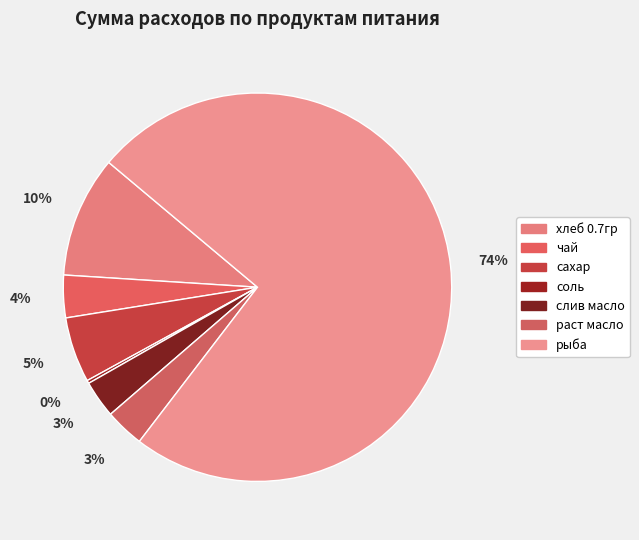

The сахар slice represents 5% of the pie. True or false?

True